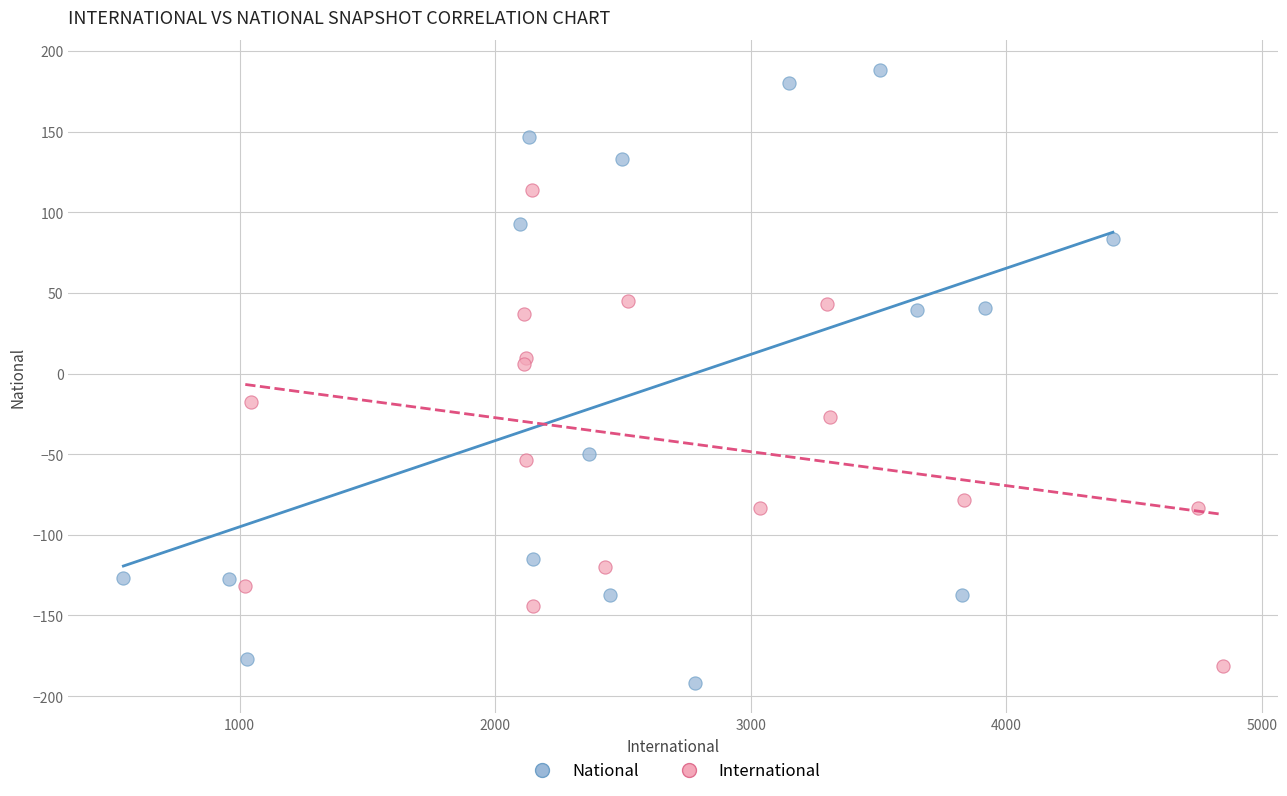

Which series has the largest Y range (max minus min)?

National